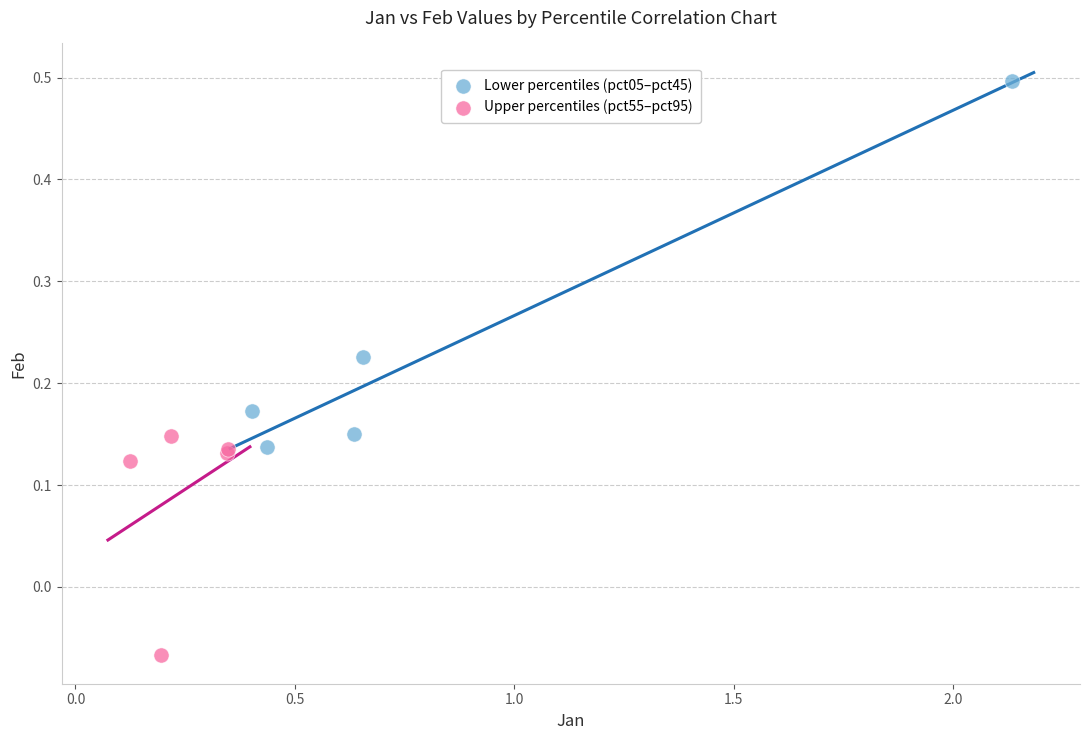

Which series reaches the maximum Y coordinate?

Lower percentiles (pct05–pct45)